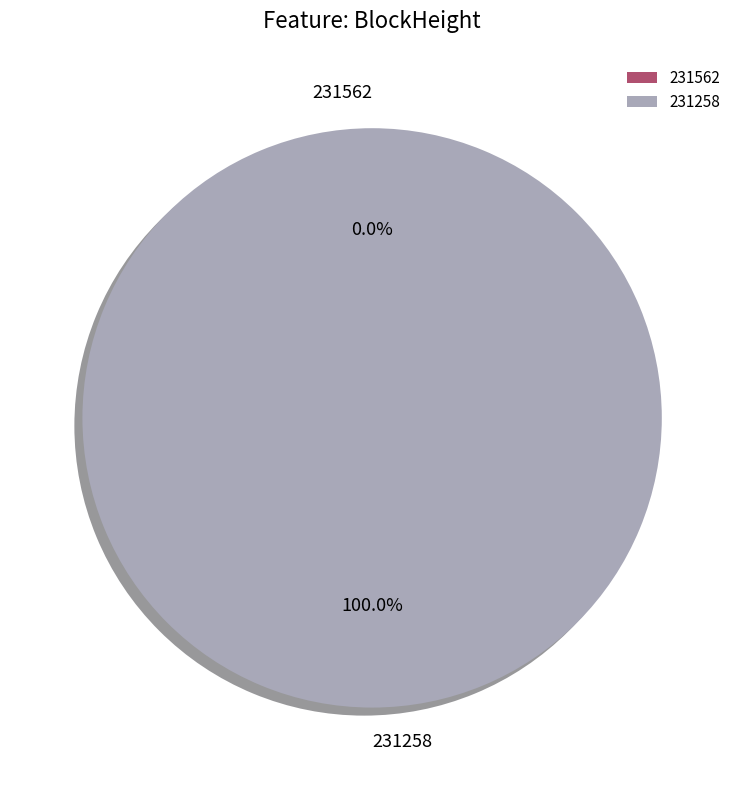

Between 231562 and 231258, which is larger?

231258